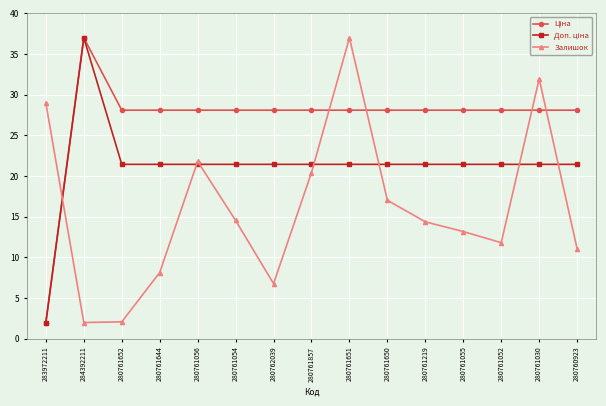

At how many categories does at least one series exceed 16?

15